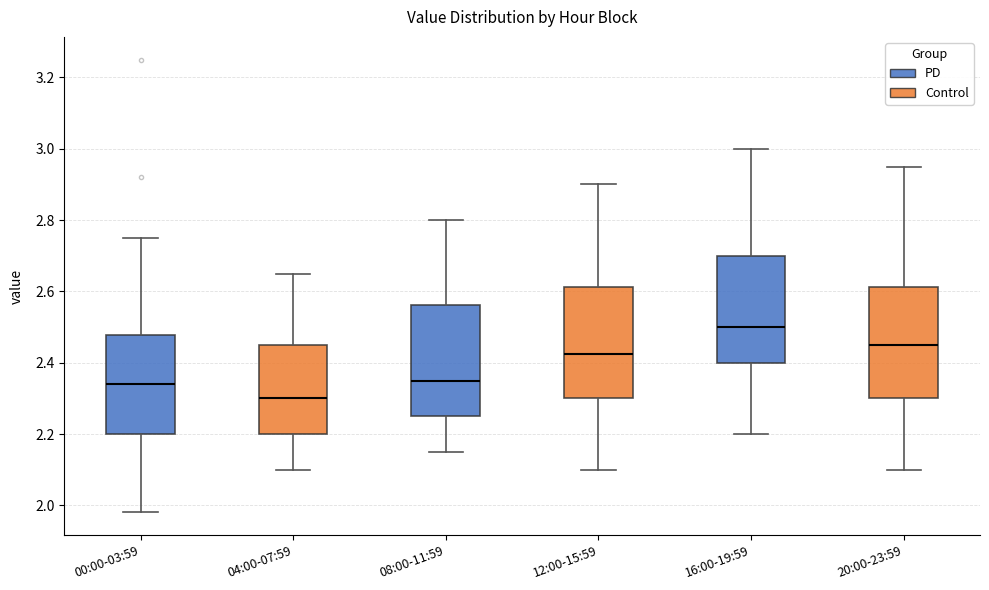

Which box's median line is the lowest?

04:00-07:59